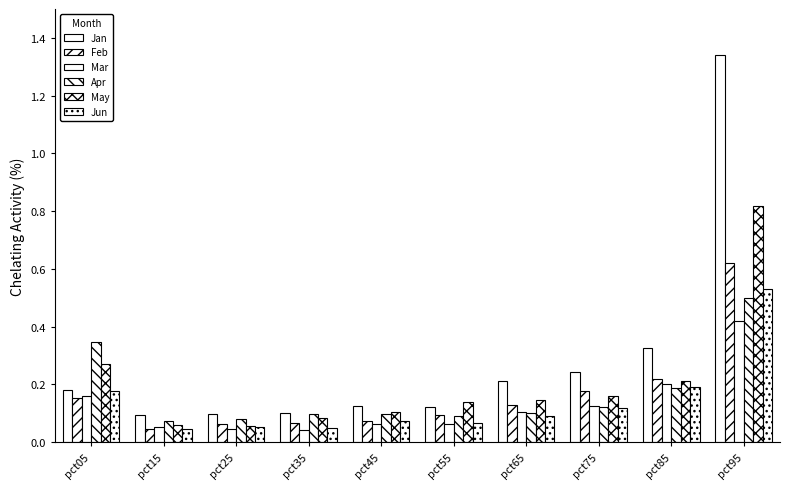

What value does the Apr series have at pct35?

0.1